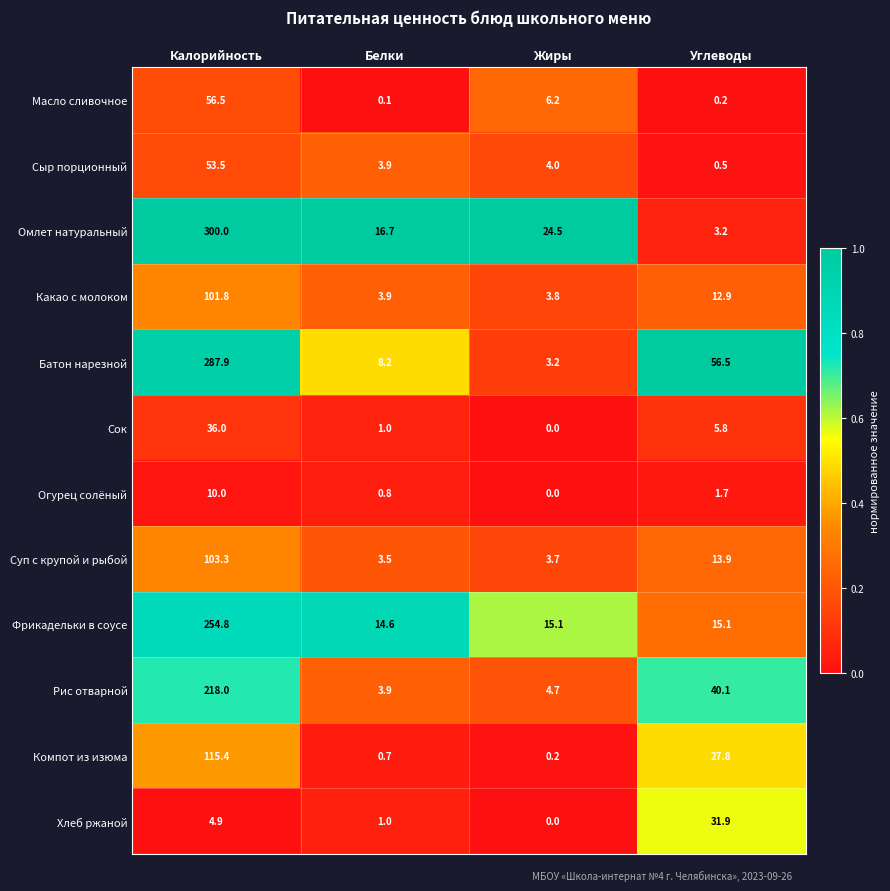

Which label corresponds to the smallest value in the chart?

Жиры